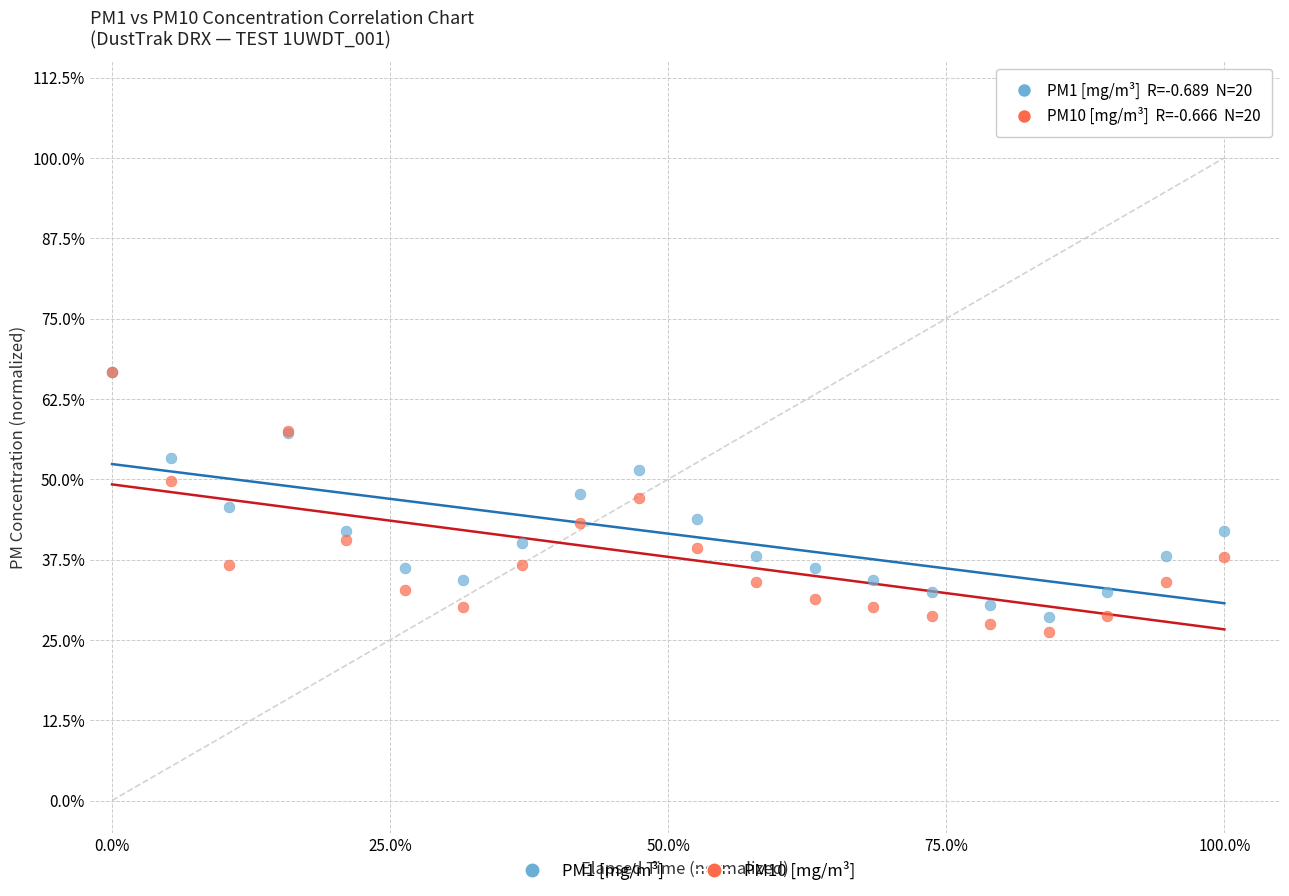

What are all the series names shown in the legend?

PM1 [mg/m³], PM10 [mg/m³]